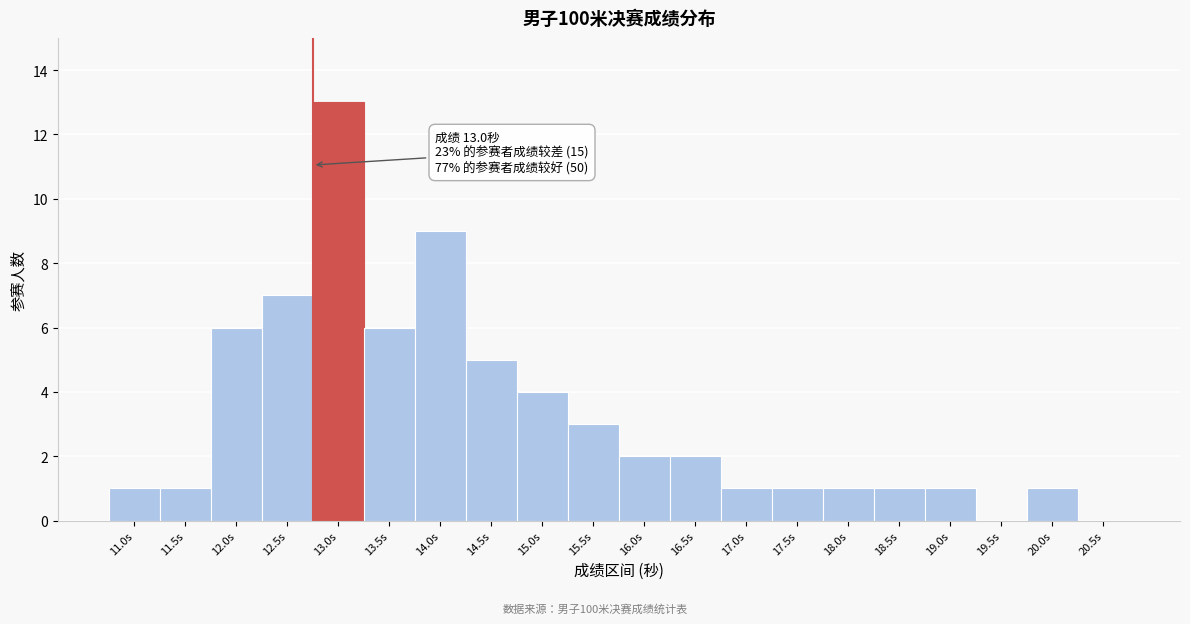

Reading left to right, list all the values displayed in this chart.

11.0s=1	11.5s=1	12.0s=6	12.5s=7	13.0s=13	13.5s=6	14.0s=9	14.5s=5	15.0s=4	15.5s=3	16.0s=2	16.5s=2	17.0s=1	17.5s=1	18.0s=1	18.5s=1	19.0s=1	19.5s=0	20.0s=1	20.5s=0